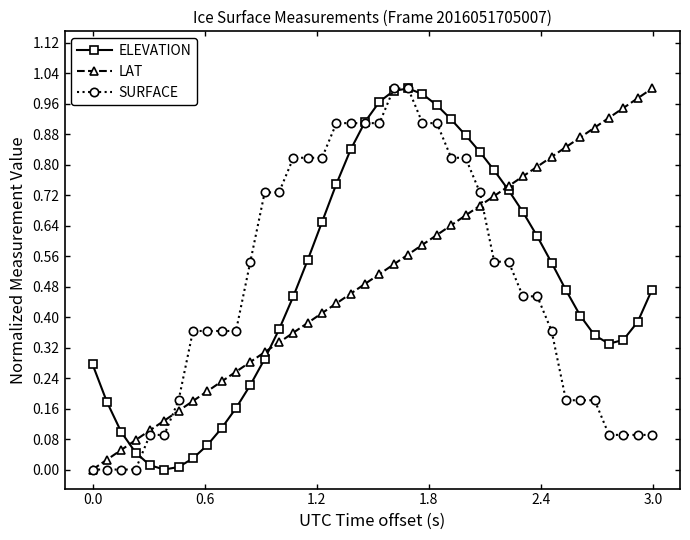

True or false: LAT has more than 2 interior local peaks.

False